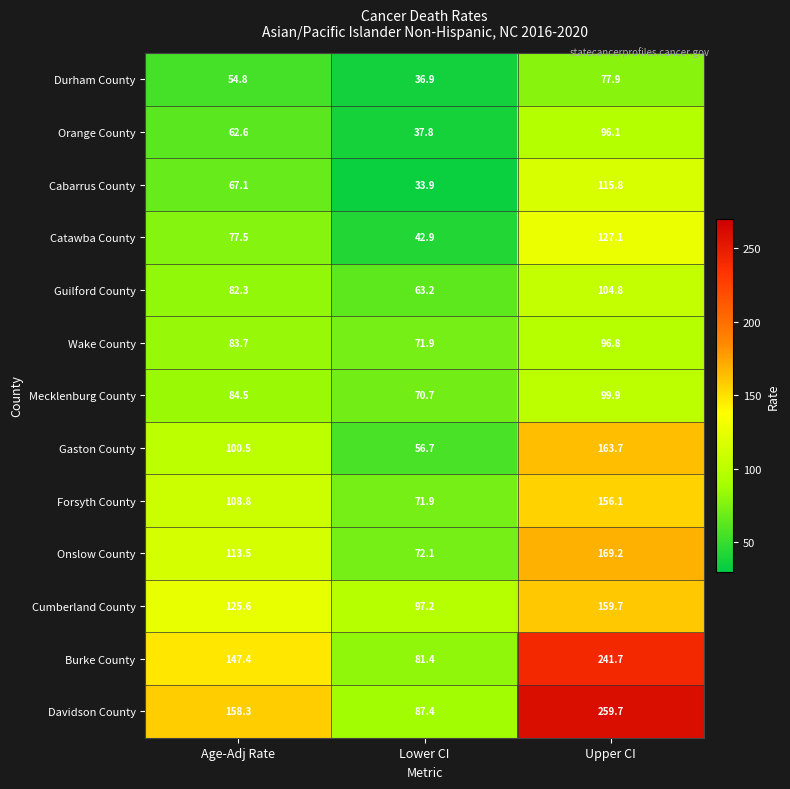

Between Age-Adj Rate and Upper CI, which series saw the biggest shift?

Davidson County